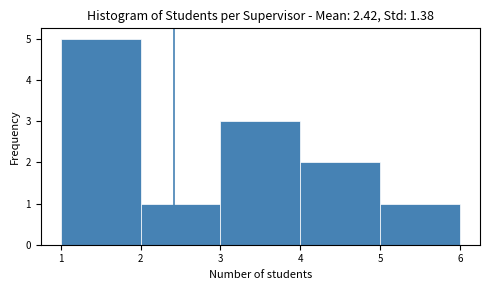

Reading left to right, transcribe this chart: for each bar, give the range it covers on the x-axis and its height. The values are not printed on the chart, so give them approximately, as read against the axis.

1 to 2: 5
2 to 3: 1
3 to 4: 3
4 to 5: 2
5 to 6: 1